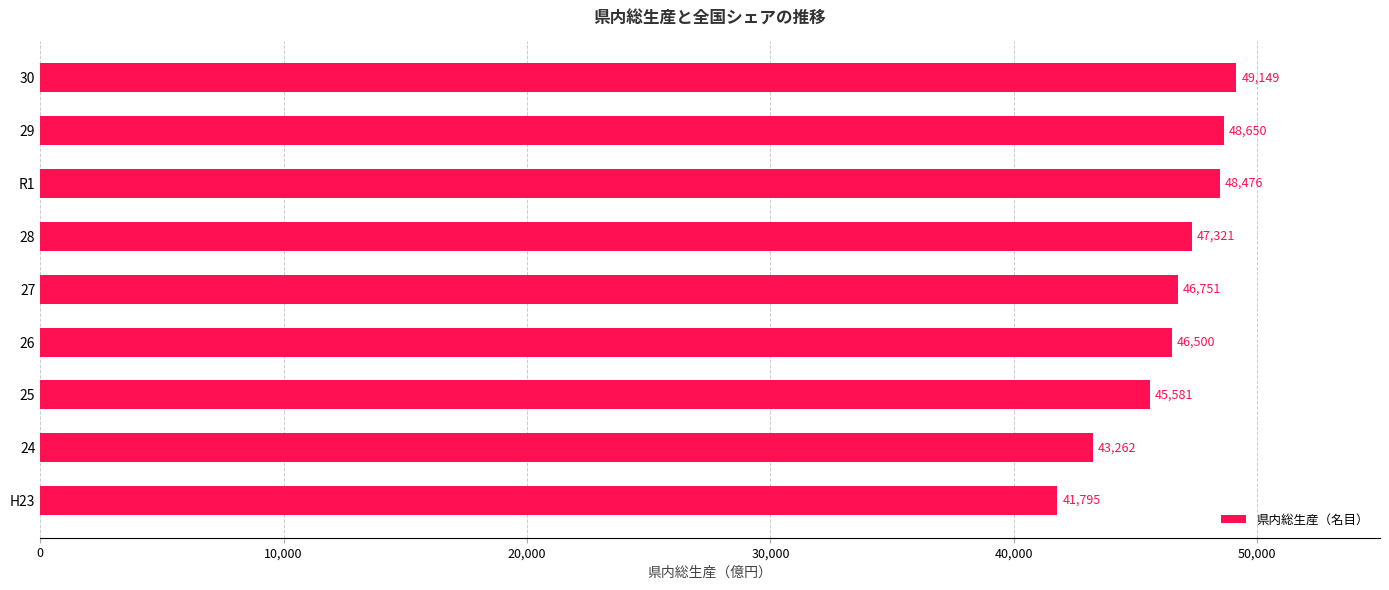

Reading bottom to top, list all the values displayed in this chart.

41795	43262	45581	46500	46751	47321	48476	48650	49149